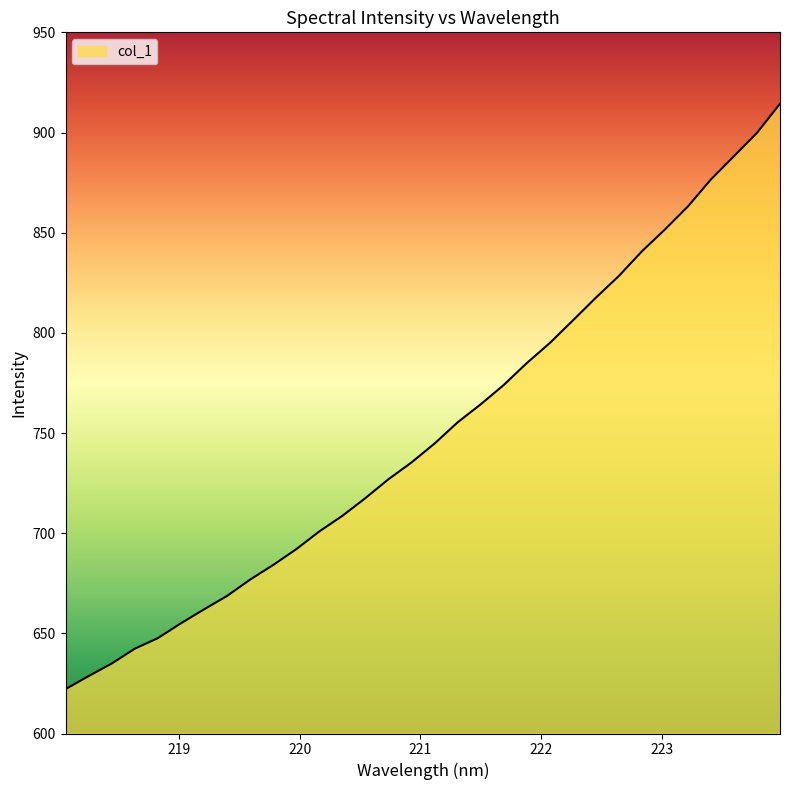

What is the smallest value displayed?

622.1